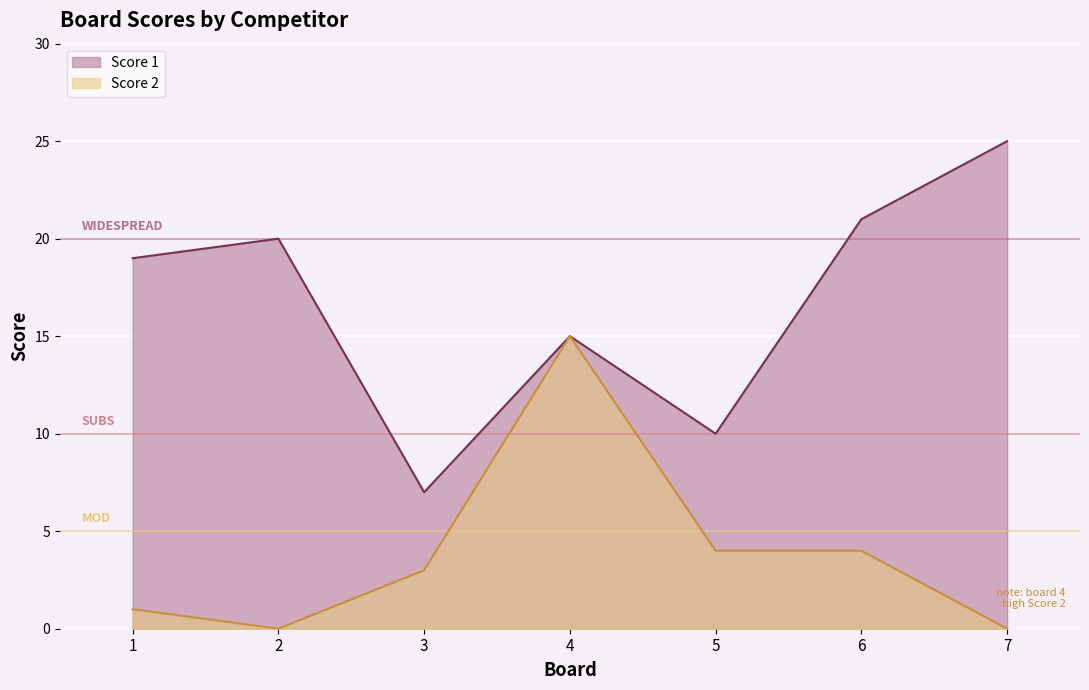

Read the value at 4.

15